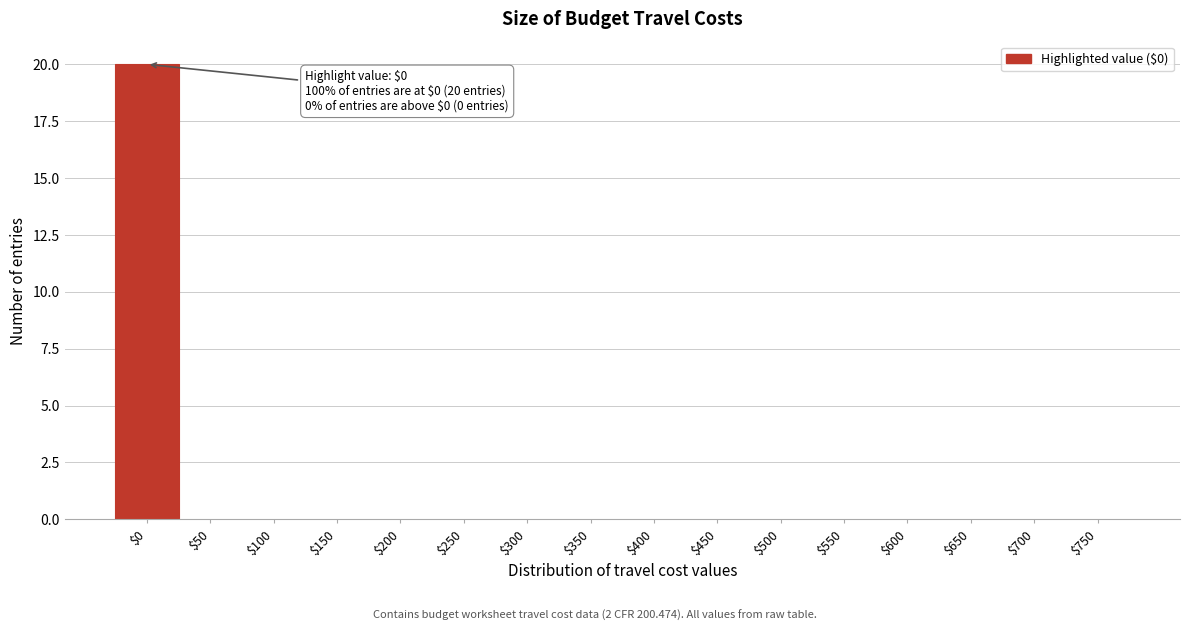

The chart shows a value of -11 at $50. True or false?

False